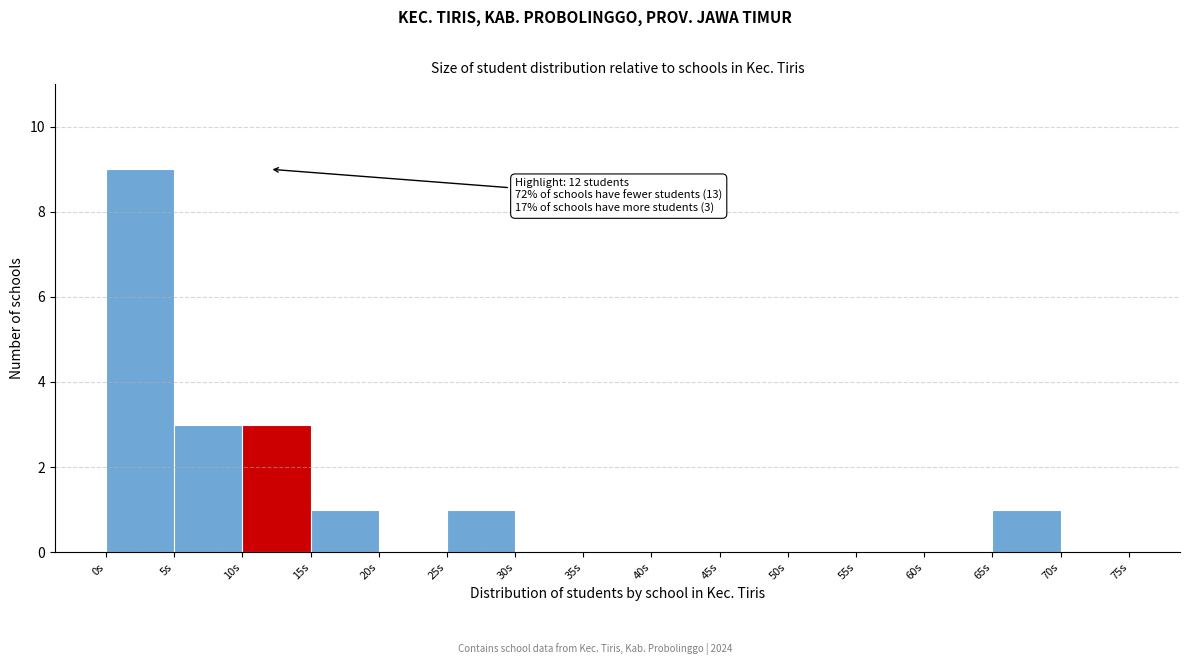

Which range on the x-axis has the tallest bar?

0 to 5